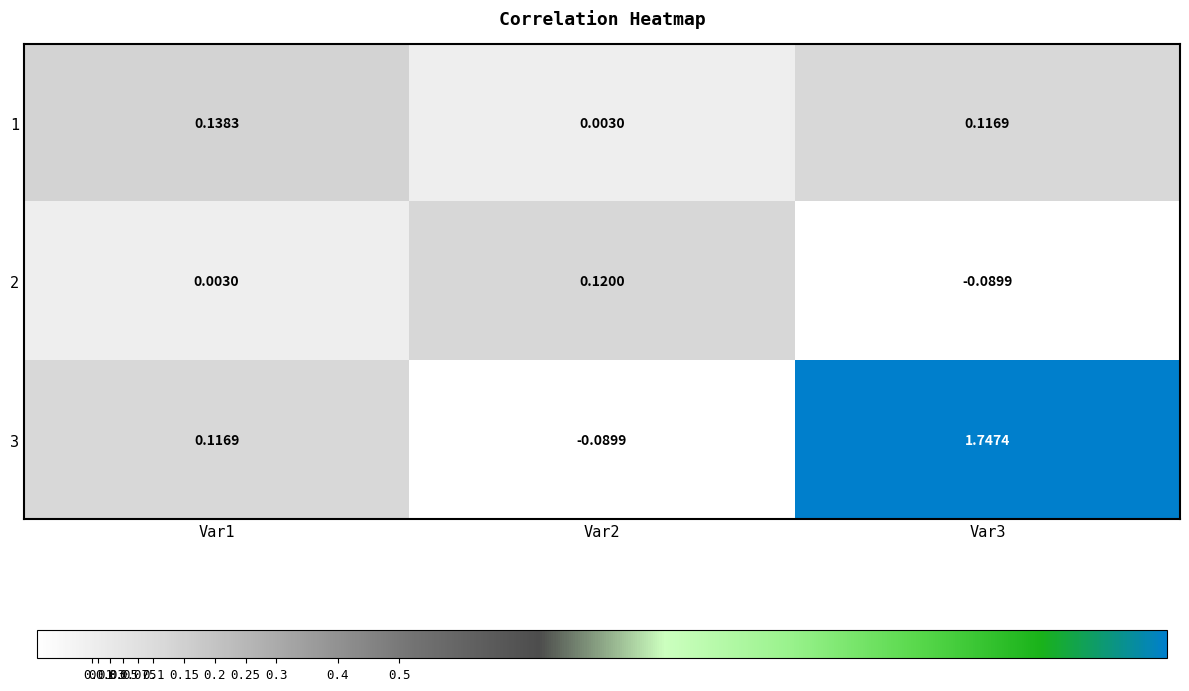

Is the value of 1 at Var1 greater than the value of 3 at Var2?

Yes